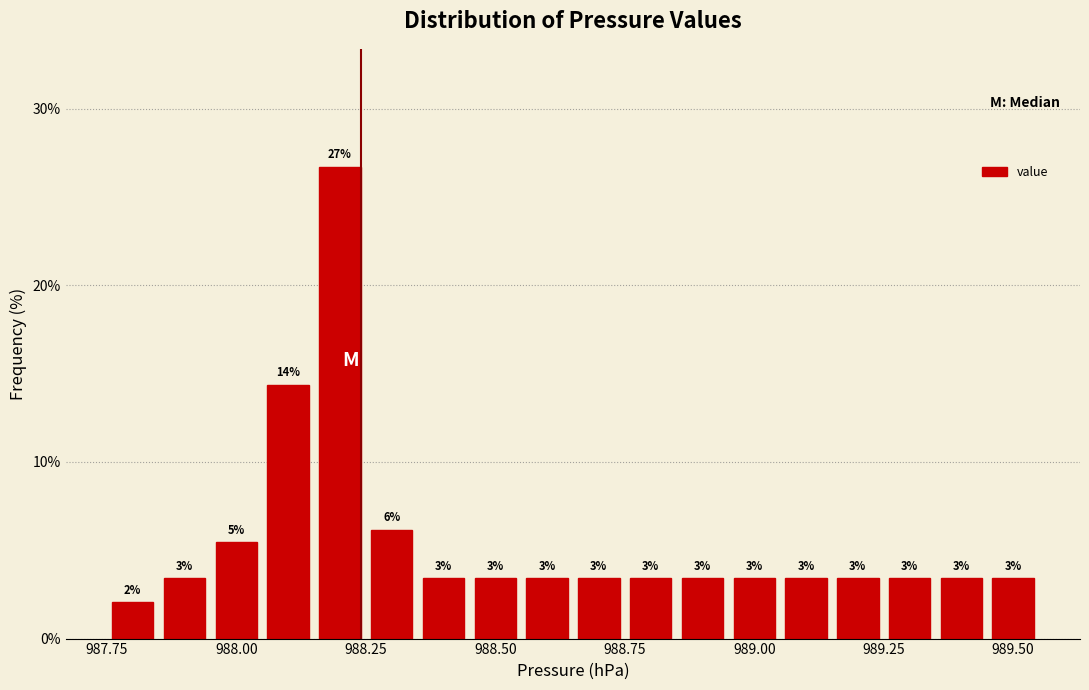

Around what value on the x-axis is the tallest bar? Give the approximate position of its centre, as read against the axis.

988.20